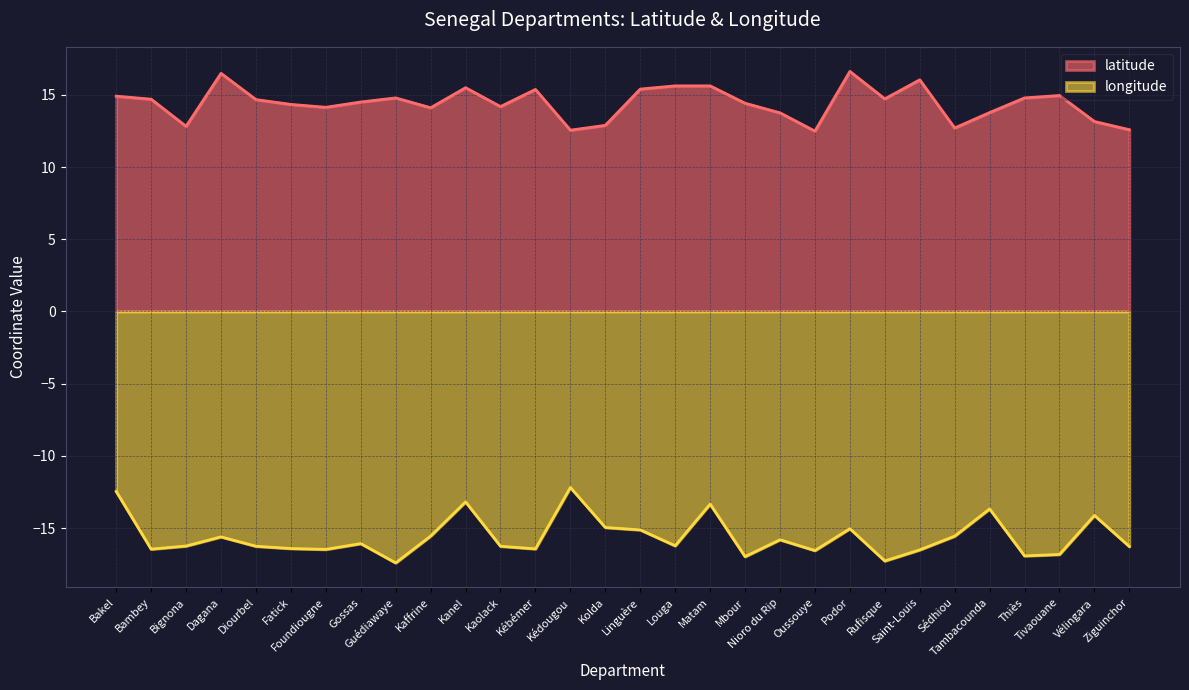

At which label is latitude closest to 14?

Kaffrine